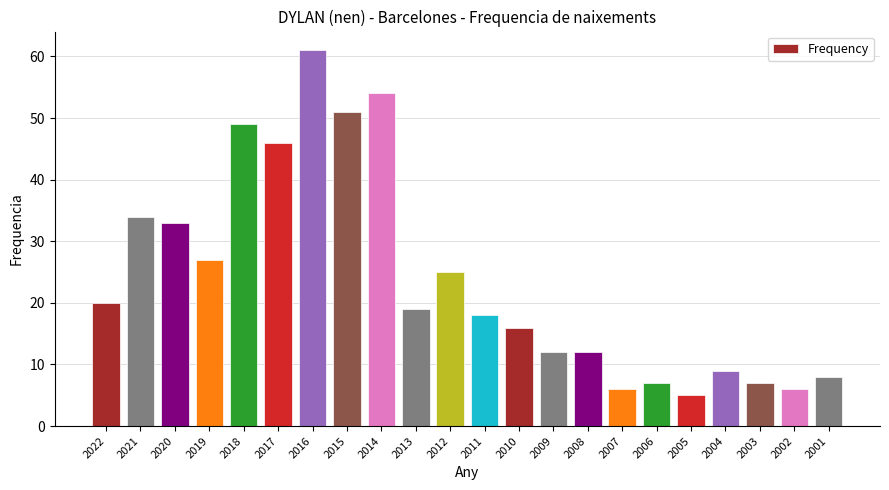

At which category does the chart reach its minimum across all series?

2005